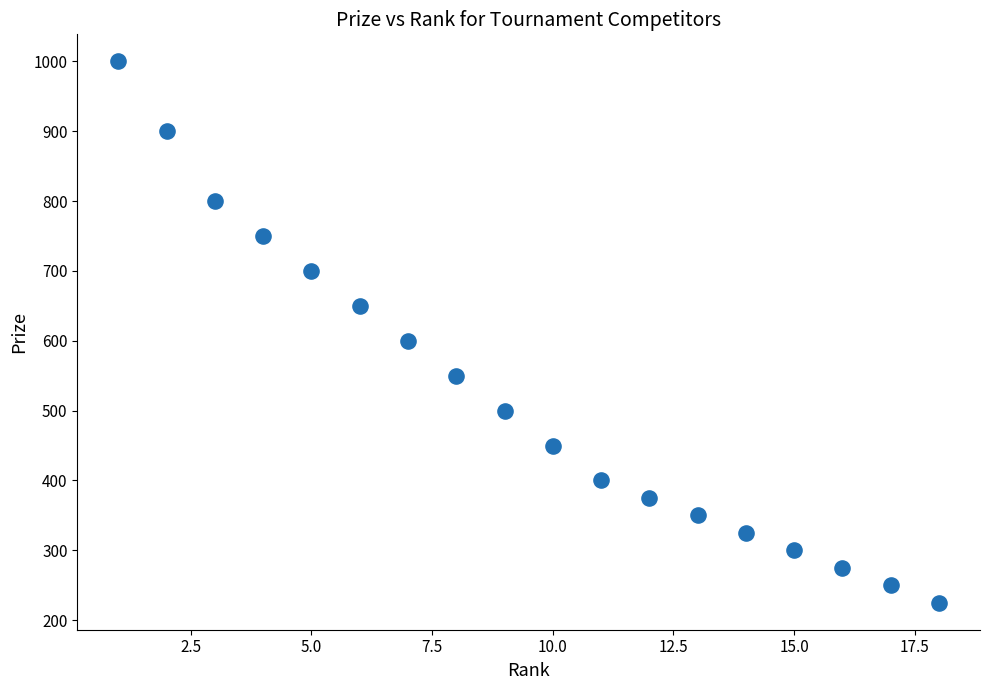

What Y value in the scatter plot is closest to 612?

600